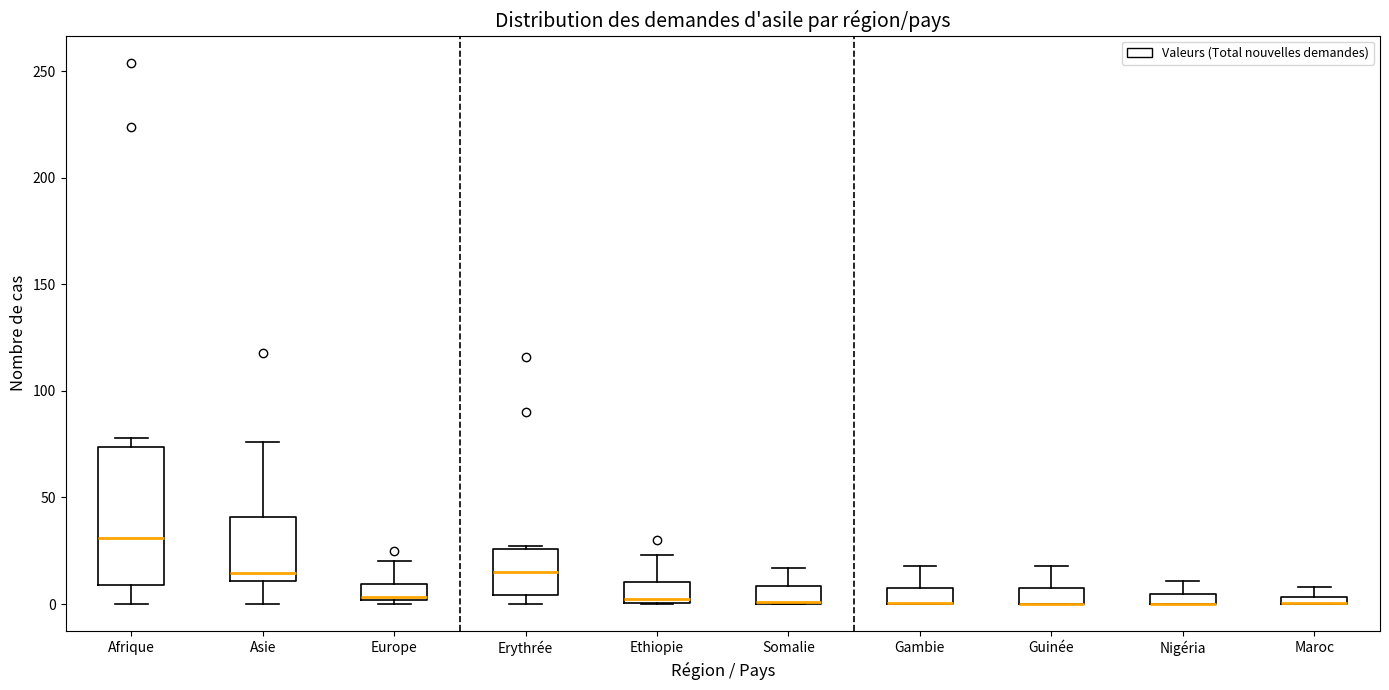

Where does the upper whisker of the box for Gambie end on the y-axis? The values are not printed on the chart, so give them approximately, as read against the axis.

20